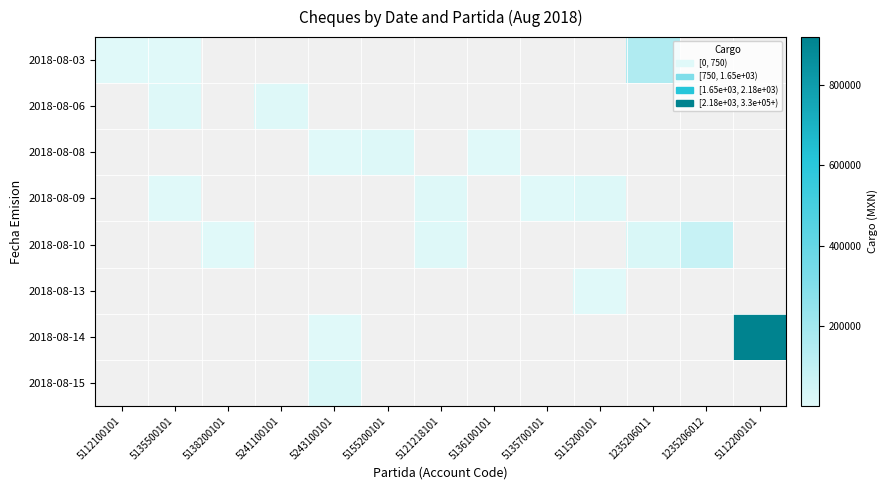

At how many categories does at least one series exceed 31808?

3